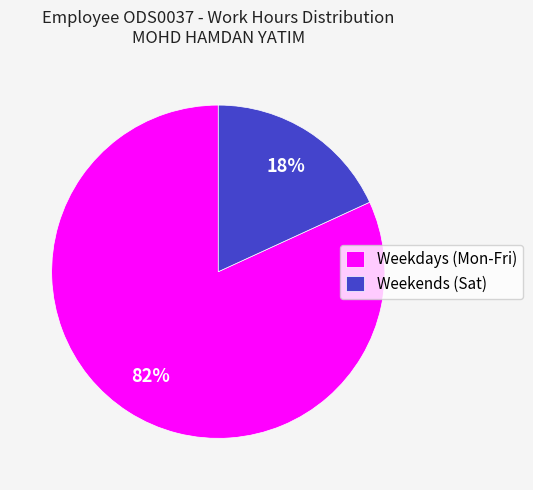

Does any single category account for the majority?

Yes